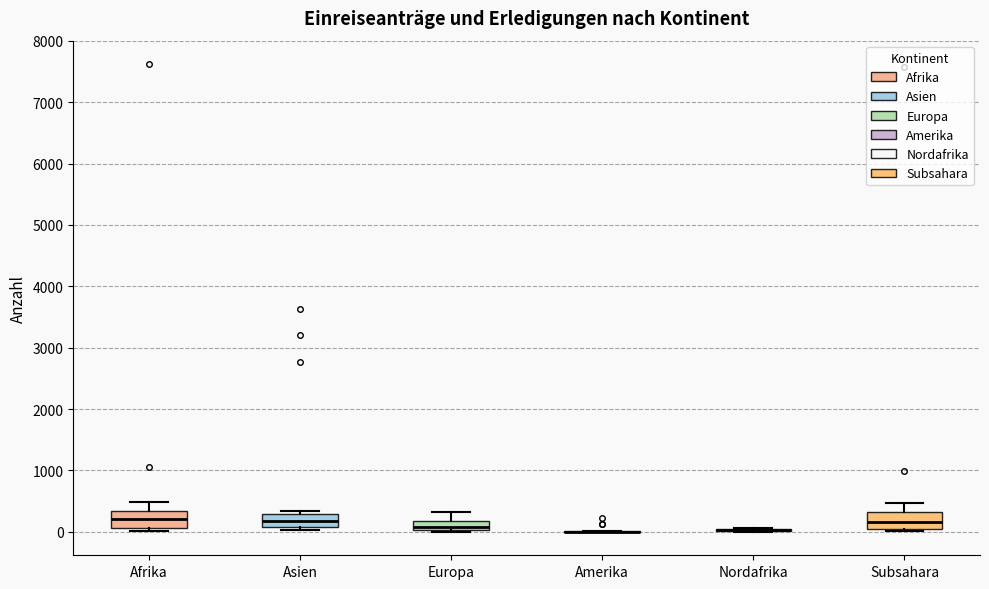

Where does the upper whisker of the box for Afrika end on the y-axis? The values are not printed on the chart, so give them approximately, as read against the axis.

500